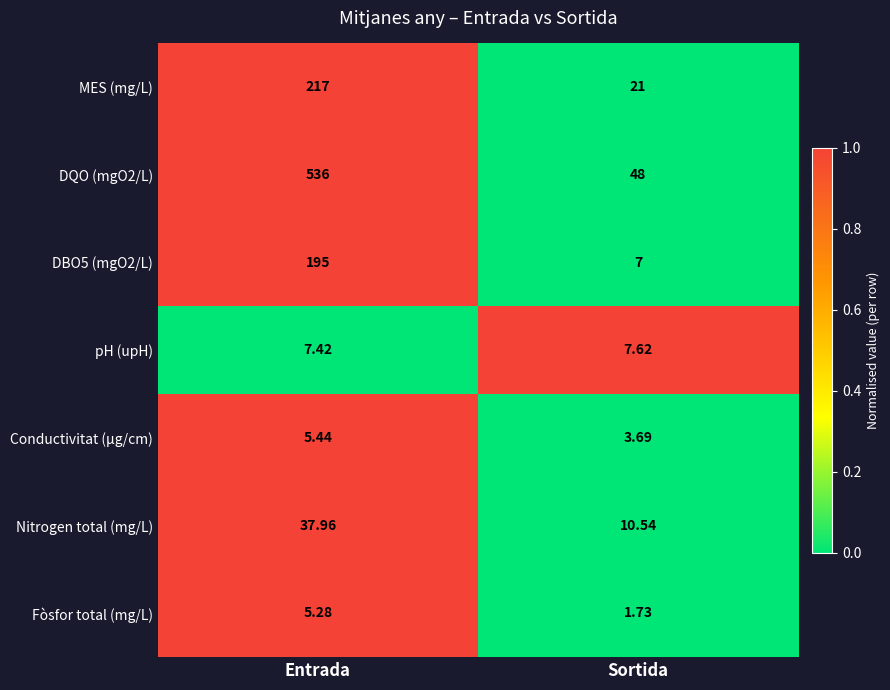

How many values in the MES (mg/L) series are below 217?

1